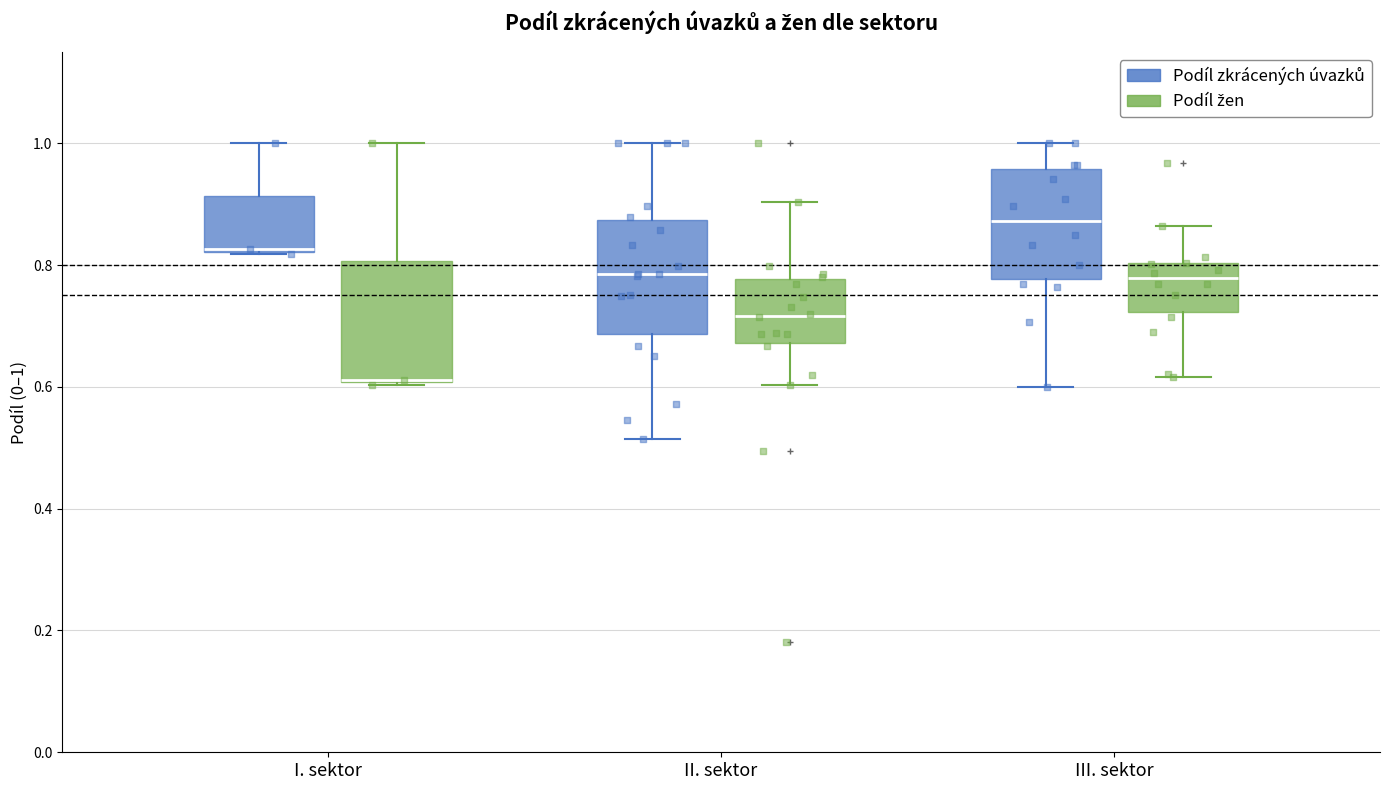

Reading left to right, transcribe this box plot: for each box, give where its median line is, the range the box spans, and where its two whiskers end, as read against the y-axis. The values are not printed on the chart, so give them approximately, as read against the axis.

I. sektor (Podíl zkrácených úvazků): median 0.82 (drawn on the box's lower edge), box 0.82 to 0.92, whiskers 0.82 to 1.00
I. sektor (Podíl žen): median 0.62 (drawn on the box's lower edge), box 0.60 to 0.80, whiskers 0.60 to 1.00
II. sektor (Podíl zkrácených úvazků): median 0.78, box 0.68 to 0.88, whiskers 0.52 to 1.00
II. sektor (Podíl žen): median 0.72, box 0.68 to 0.78, whiskers 0.60 to 0.90
III. sektor (Podíl zkrácených úvazků): median 0.88, box 0.78 to 0.96, whiskers 0.60 to 1.00
III. sektor (Podíl žen): median 0.78, box 0.72 to 0.80, whiskers 0.62 to 0.86